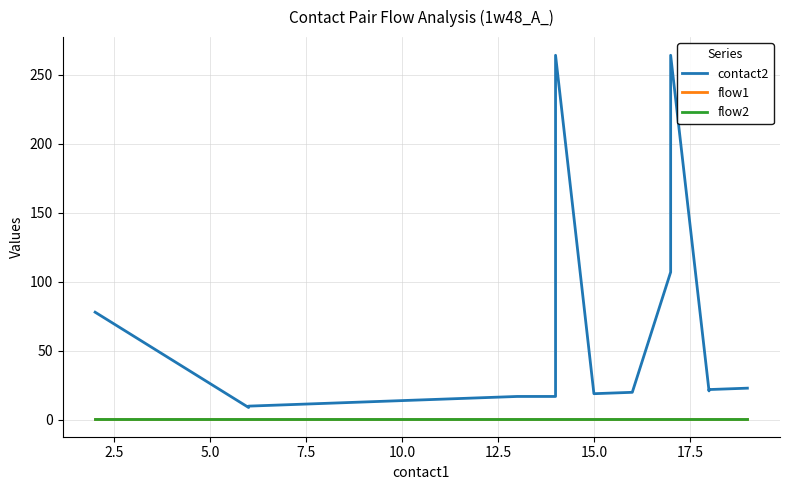

Is the value of flow2 at 9 greater than the value of contact2 at 2.5?

No